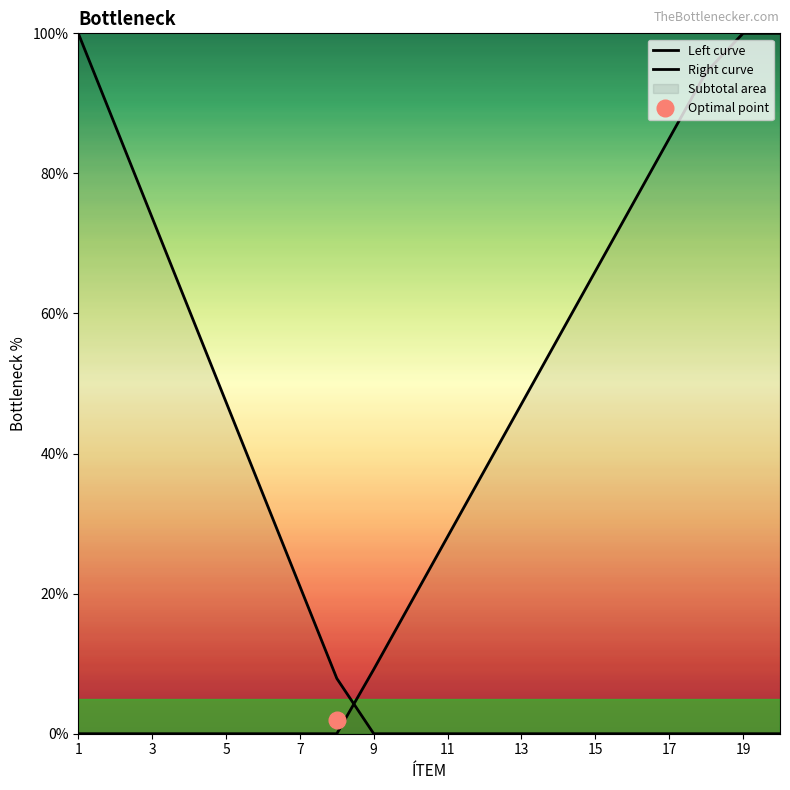

What is the sum of all Left curve values?

431.6